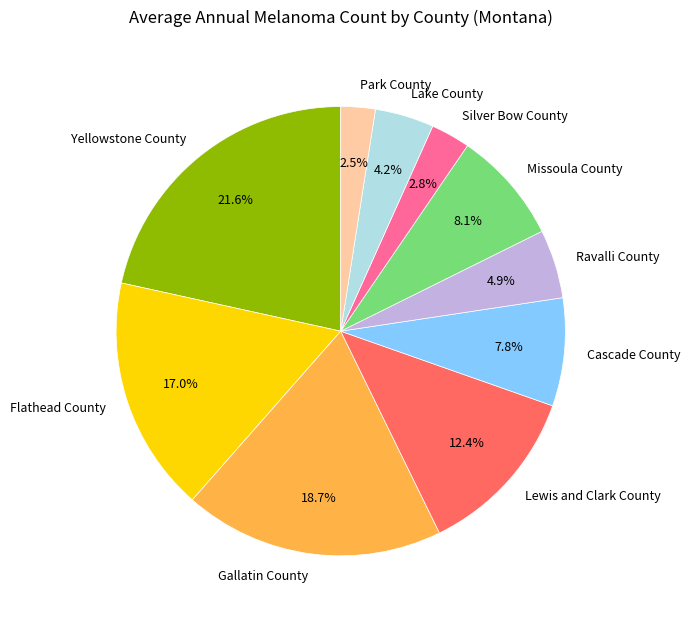

To the nearest percent, what is the combined percentage of Gallatin County and Silver Bow County?

22%